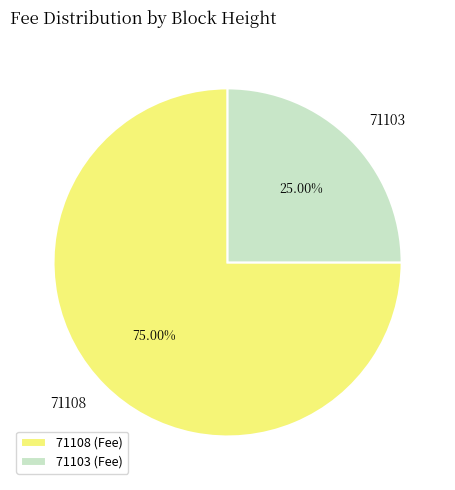

Is there a majority slice in this chart?

Yes